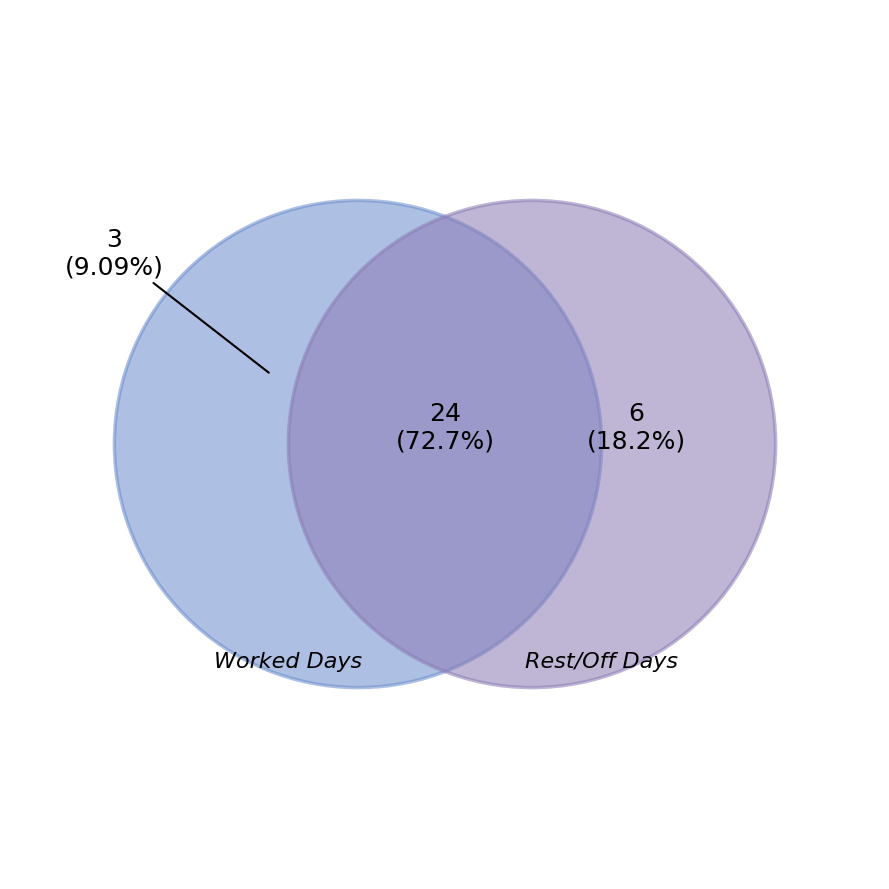

What portion of the pie excludes 10?

100.0%